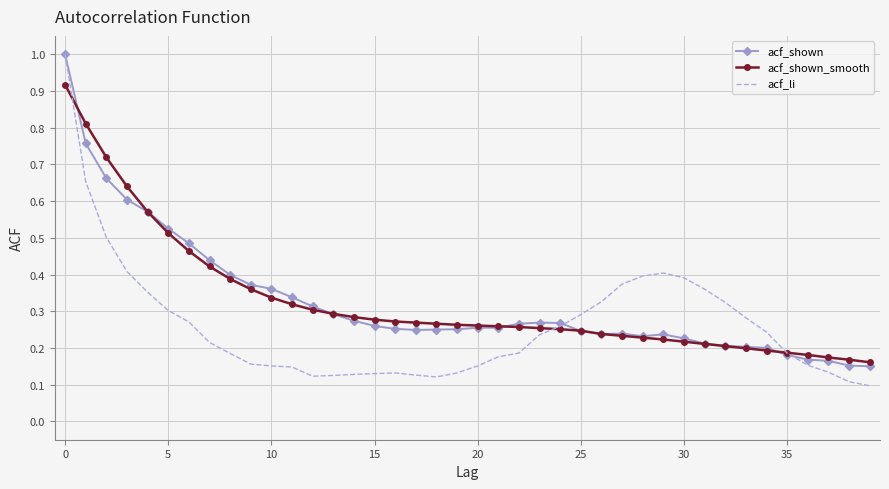

Which series has the largest range (max minus min)?

acf_li